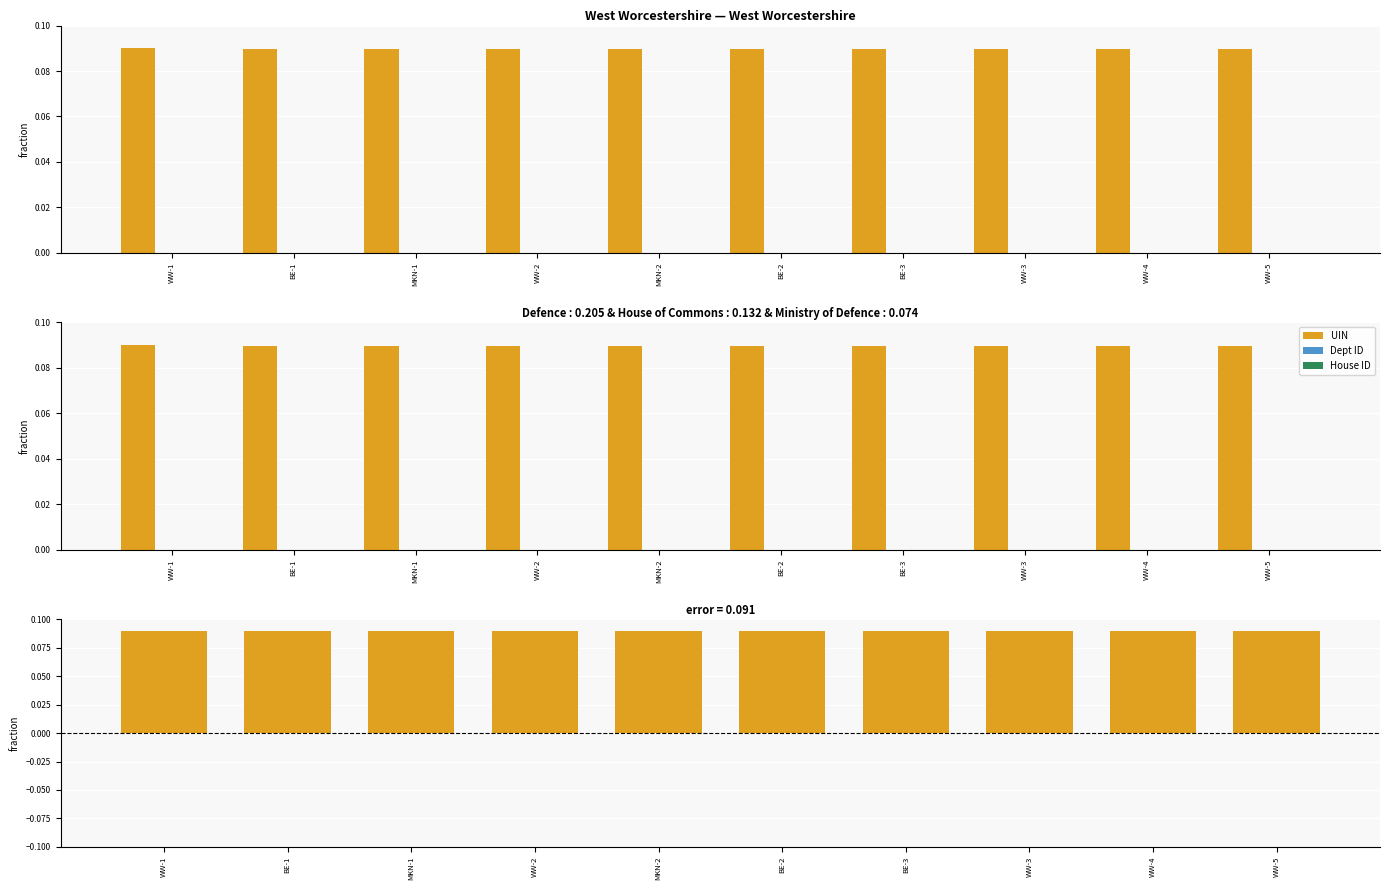

Reading left to right, transcribe all the data shown in this chart.

UIN: 0.1	0.1	0.1	0.1	0.1	0.1	0.1	0.1	0.1	0.1
Dept ID: 0.0	0.0	0.0	0.0	0.0	0.0	0.0	0.0	0.0	0.0
House ID: 0.0	0.0	0.0	0.0	0.0	0.0	0.0	0.0	0.0	0.0
UIN - Dept ID: 0.1	0.1	0.1	0.1	0.1	0.1	0.1	0.1	0.1	0.1